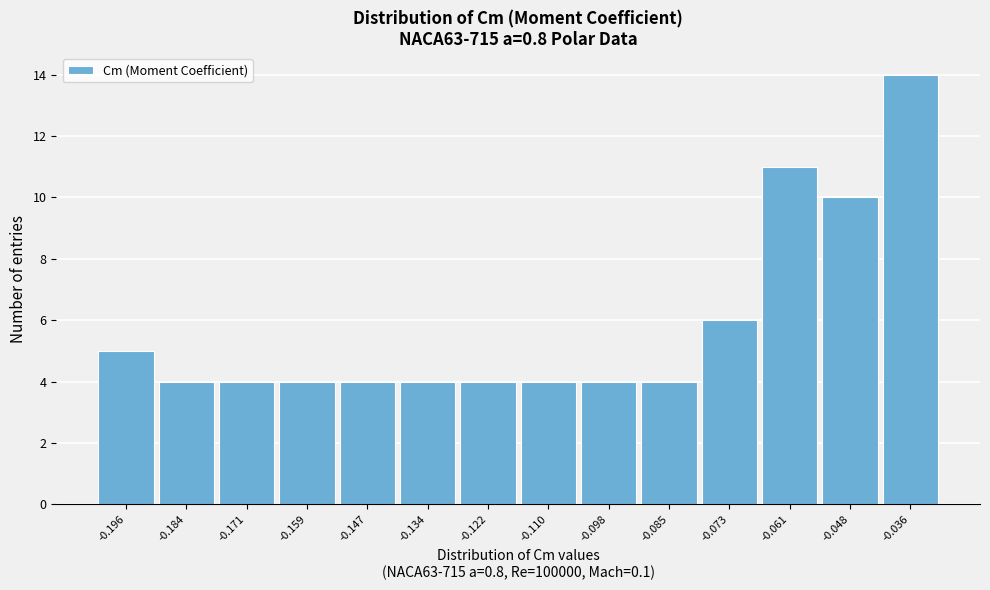

Reading left to right, list every bar in this chart as the range it spans on the x-axis followed by its height. Neither the bar edges nor the heights are printed on the chart, so give them approximately, as read against the axes.

-0.202 to -0.190: 5
-0.190 to -0.178: 4
-0.178 to -0.166: 4
-0.166 to -0.152: 4
-0.152 to -0.140: 4
-0.140 to -0.128: 4
-0.128 to -0.116: 4
-0.116 to -0.104: 4
-0.104 to -0.092: 4
-0.092 to -0.080: 4
-0.080 to -0.066: 6
-0.066 to -0.054: 11
-0.054 to -0.042: 10
-0.042 to -0.030: 14